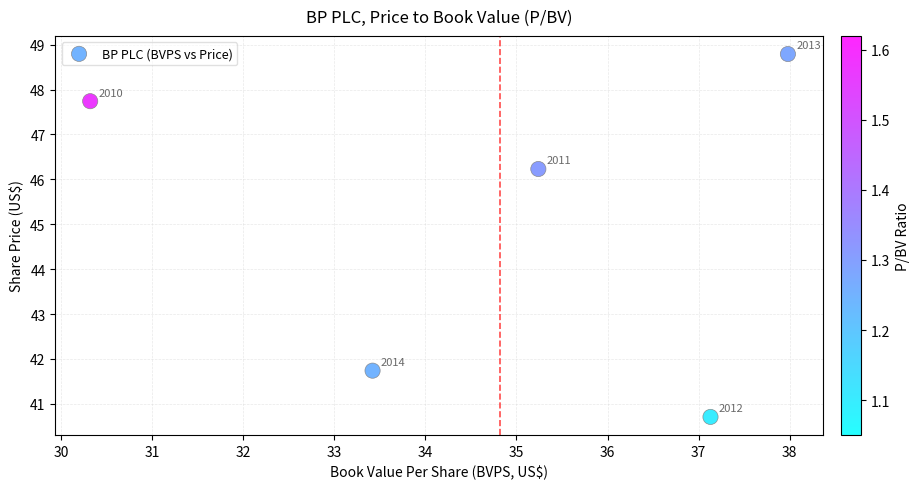

What Y value in the scatter plot is closest to 44?

46.2